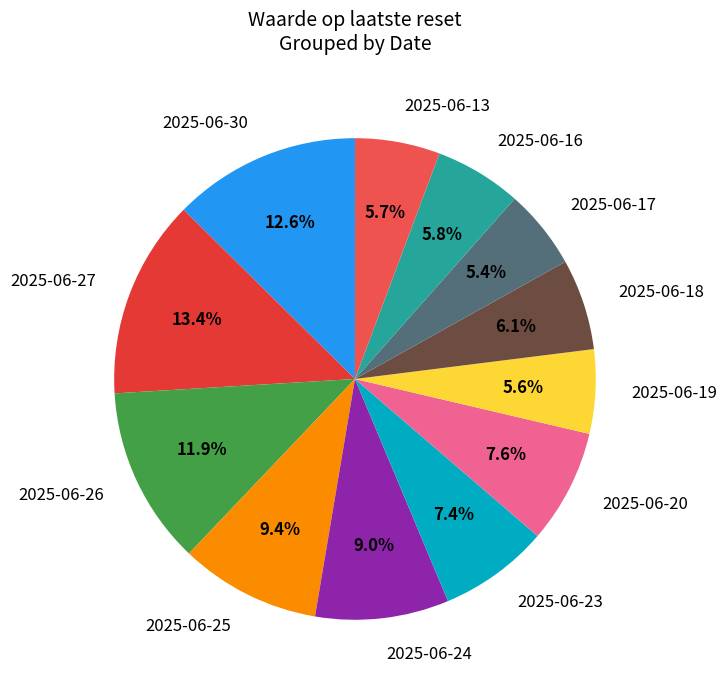

To the nearest percent, what is the combined percentage of 2025-06-13 and 2025-06-25?

15%